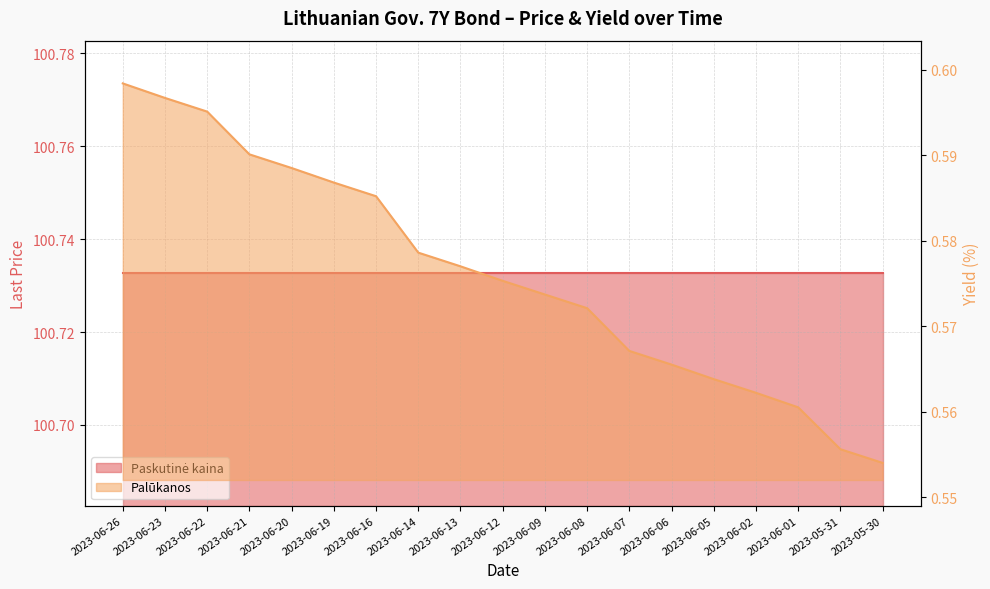

How many values are between 0 and 1?

19